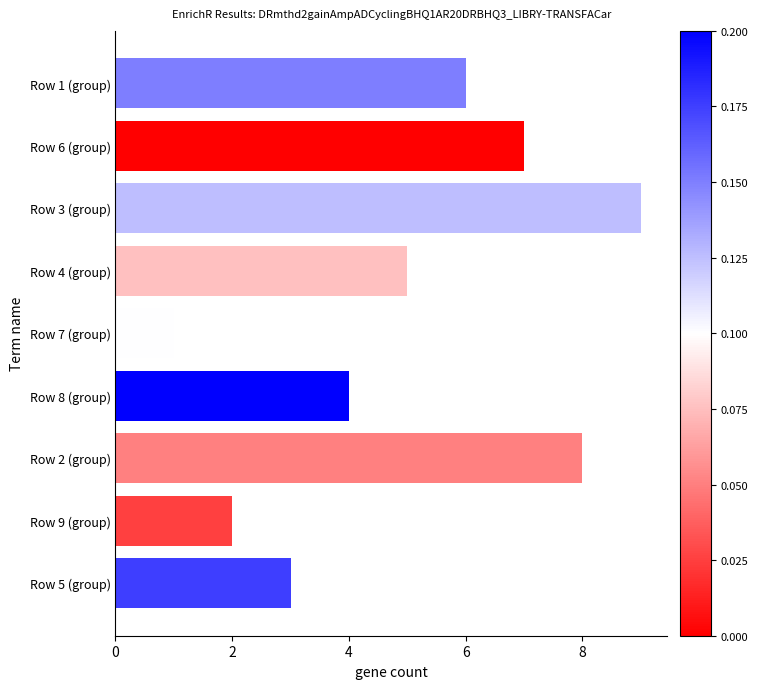

Count the number of data series in this chart.

1